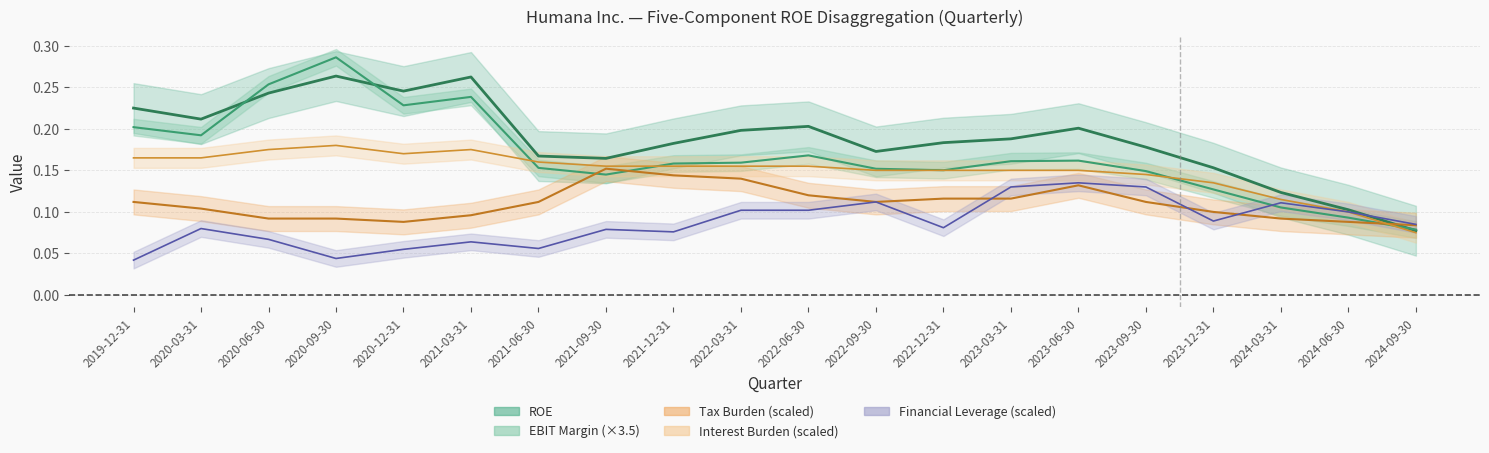

Which category has the lowest value in the EBIT Margin series?

2024-09-30